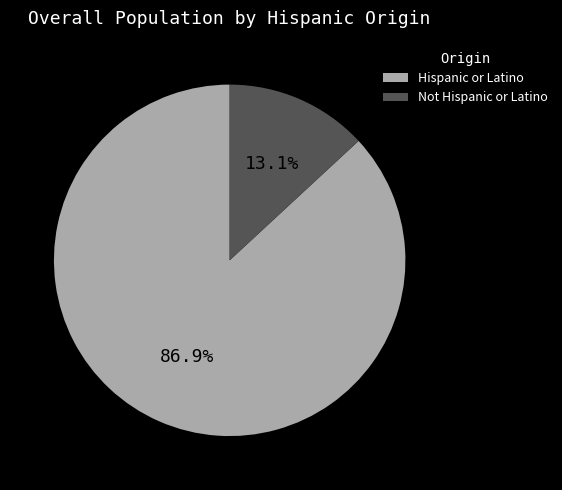

The Hispanic or Latino slice represents 87% of the pie. True or false?

True